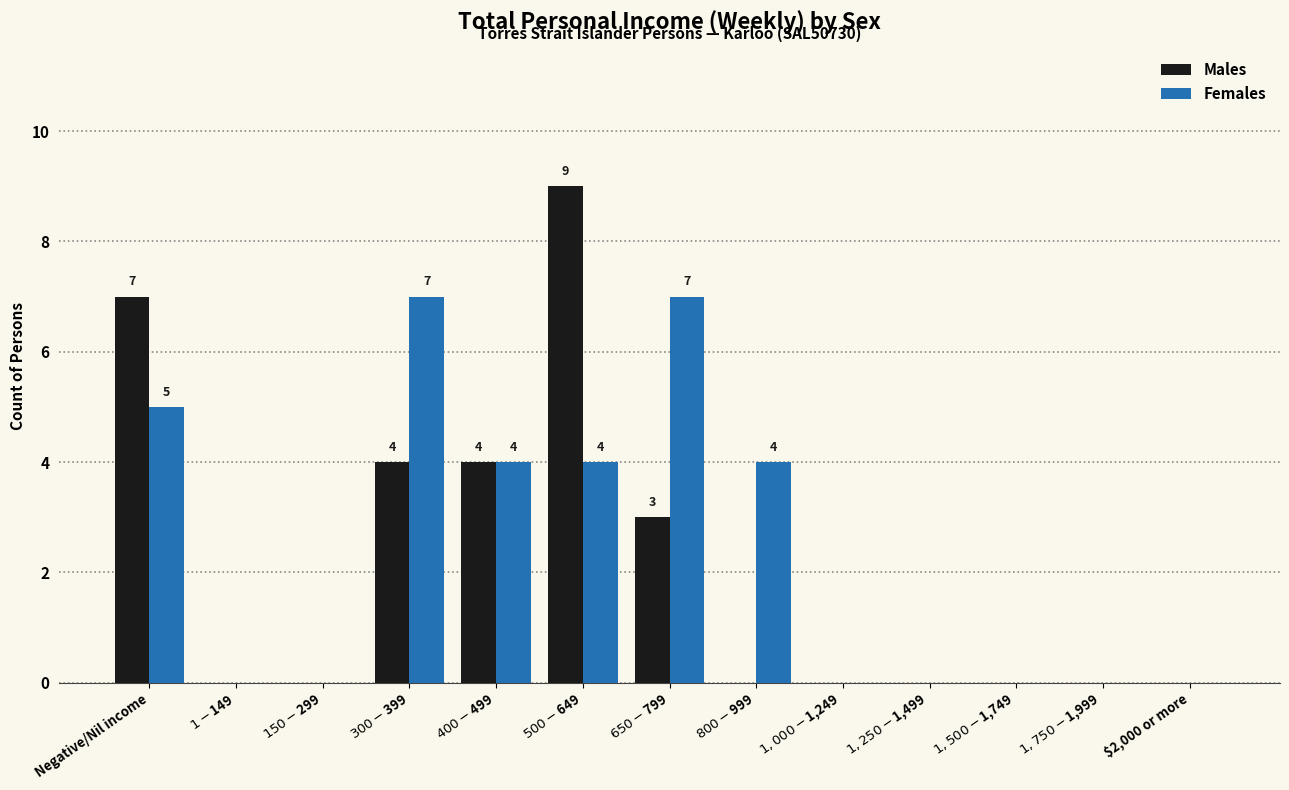

Reading left to right, transcribe all the data shown in this chart.

Males: 7	0	0	4	4	9	3	0	0	0	0	0	0
Females: 5	0	0	7	4	4	7	4	0	0	0	0	0